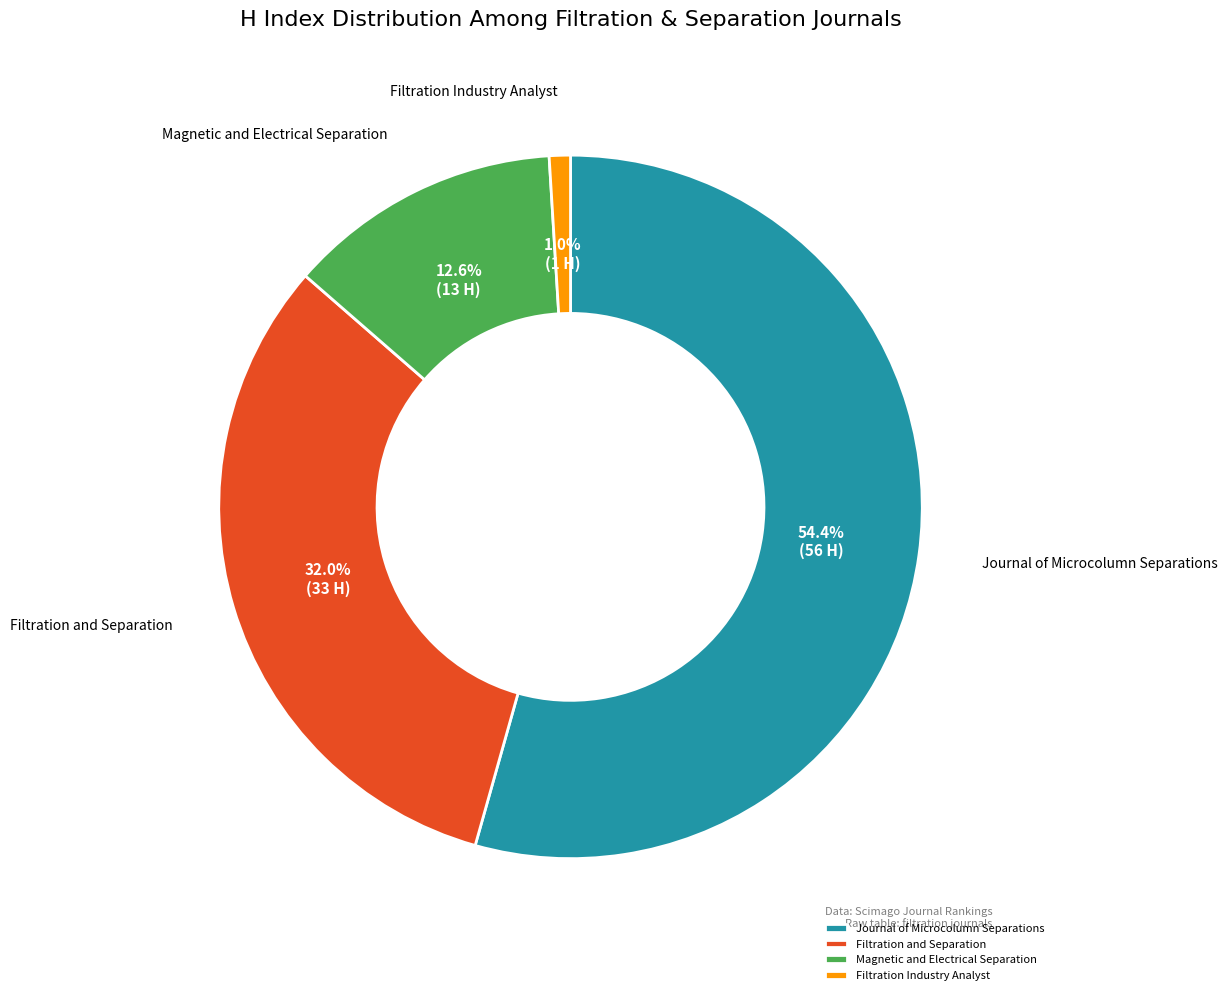

Is there a majority slice in this chart?

Yes